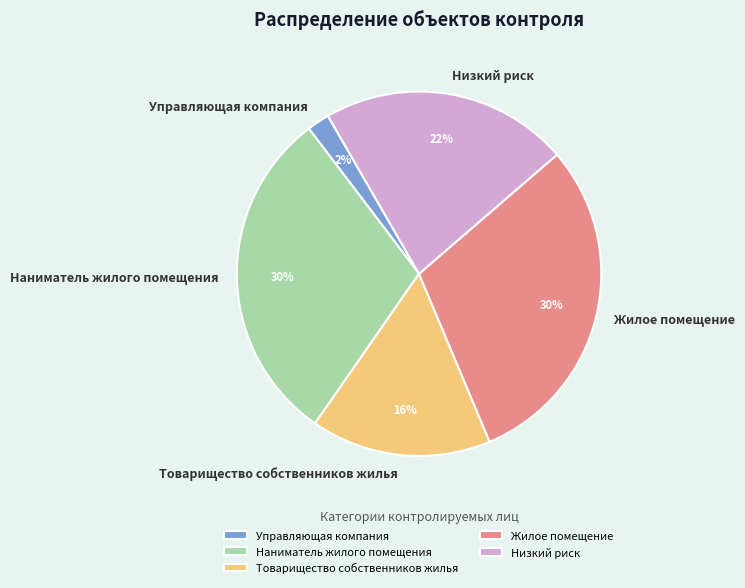

Which slice is the smallest?

Управляющая компания